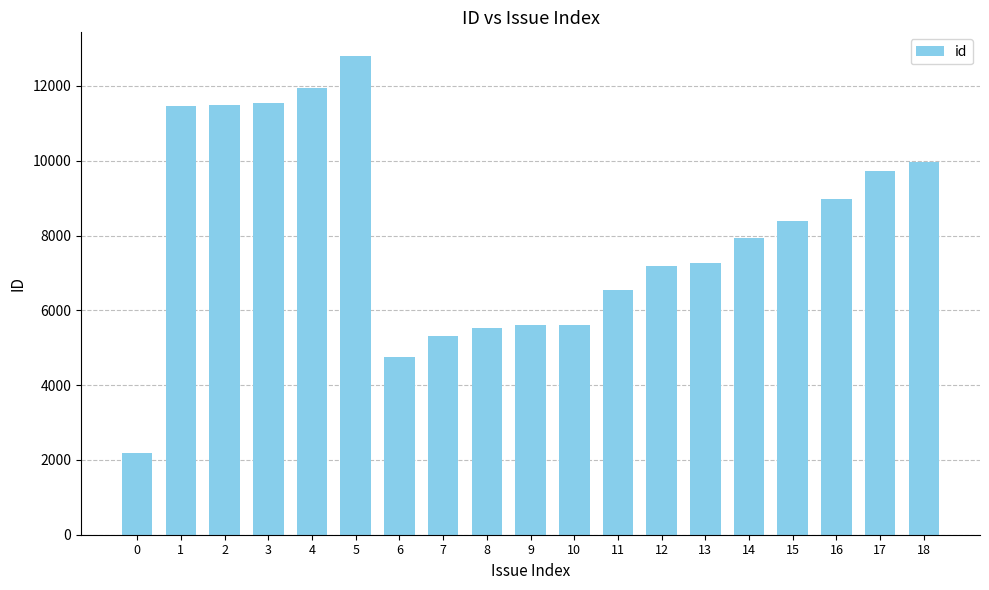

The chart shows a value of 7262 at 13. True or false?

True